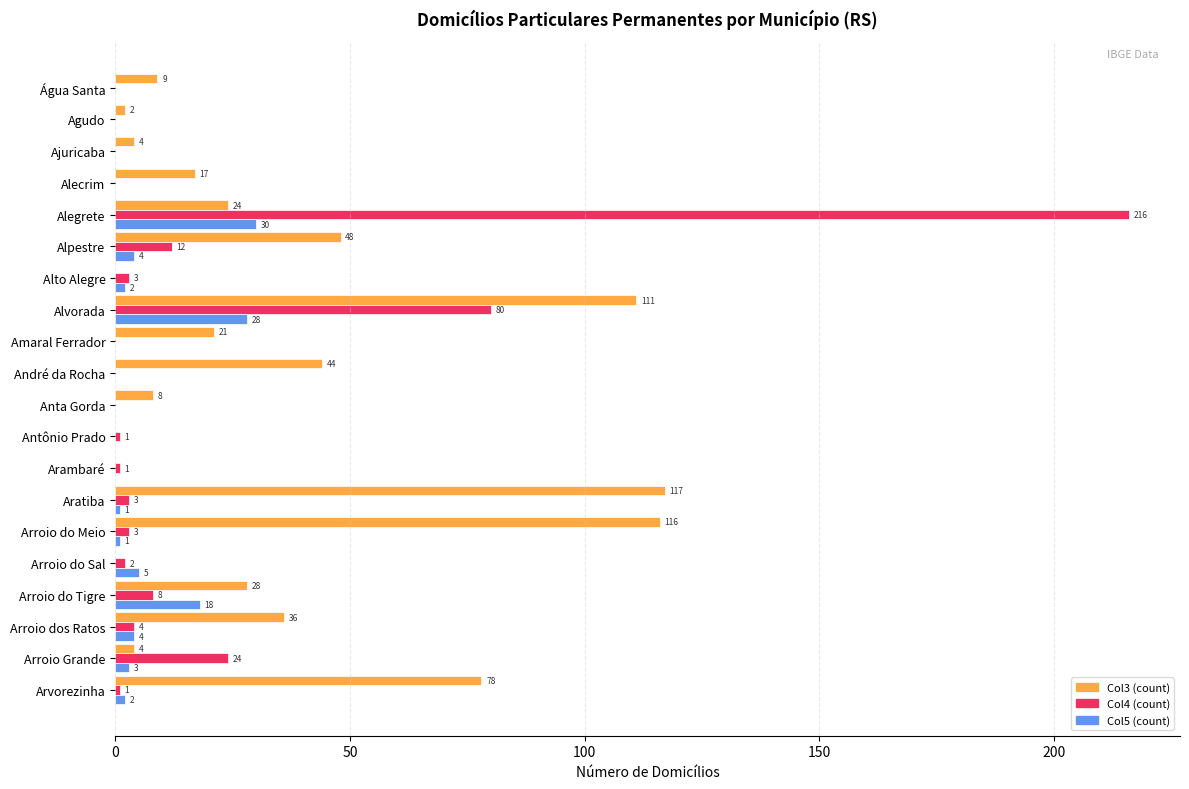

Which label corresponds to the largest value in the chart?

Alegrete